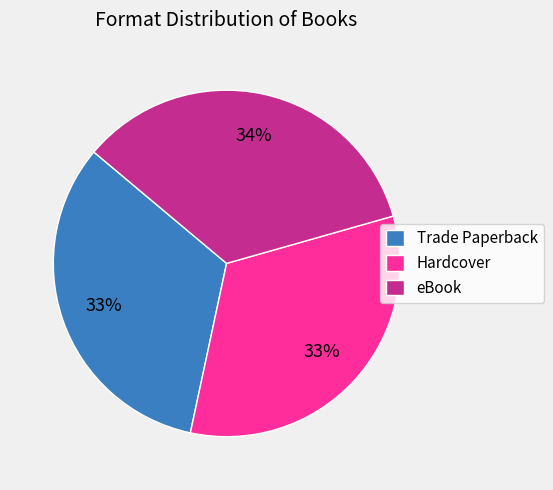

True or false: Hardcover accounts for 26% of the total.

False